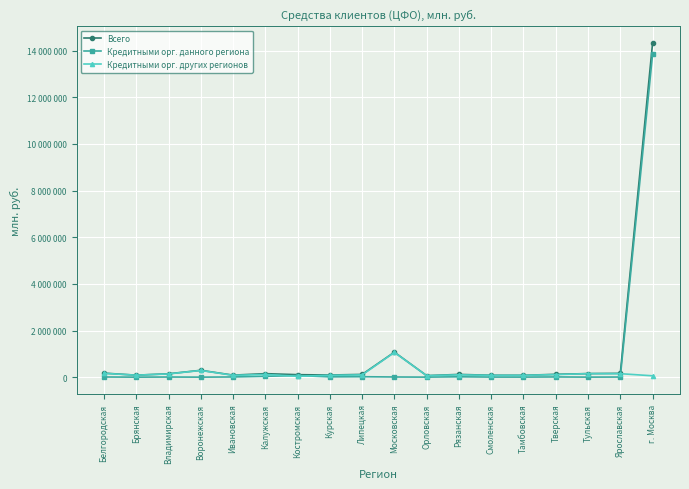

At which label does Кредитными орг. других регионов first exceed 100172?

Белгородская